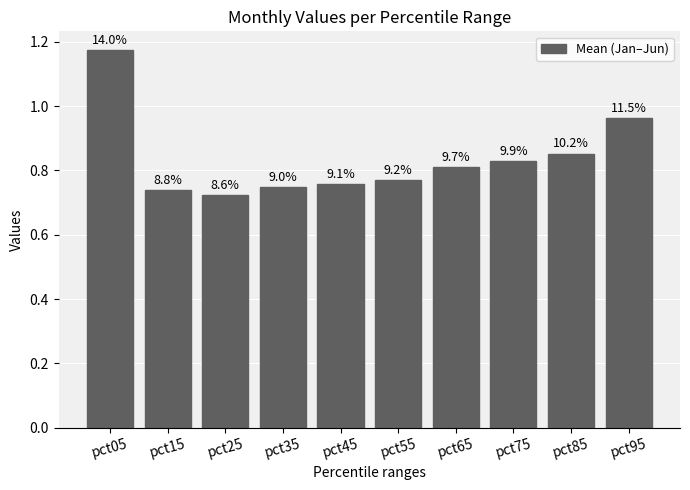

Rank the categories by value from highest to lowest.

pct05, pct95, pct85, pct75, pct65, pct55, pct45, pct35, pct15, pct25